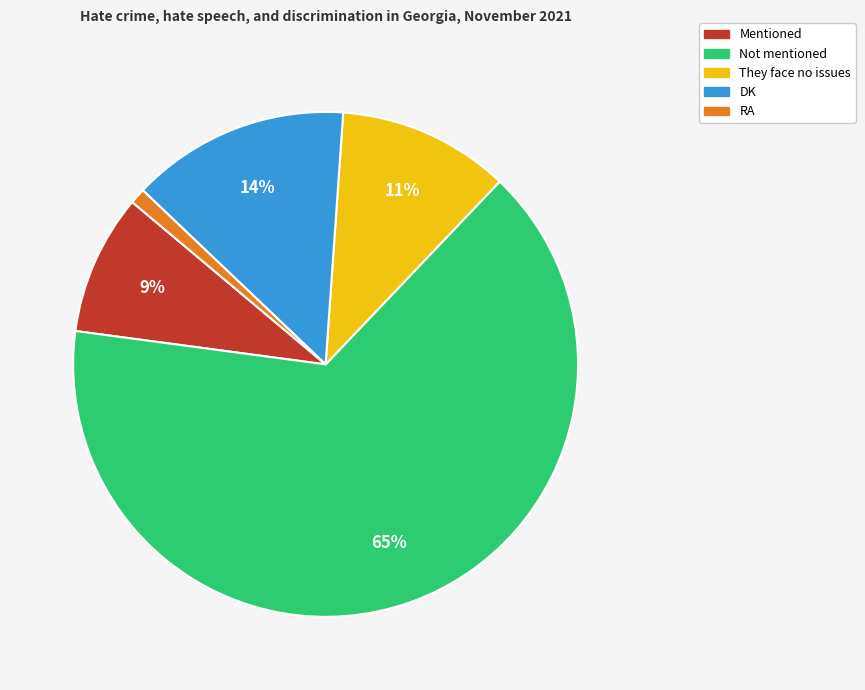

Rank the categories by value from highest to lowest.

Not mentioned, DK, They face no issues, Mentioned, RA